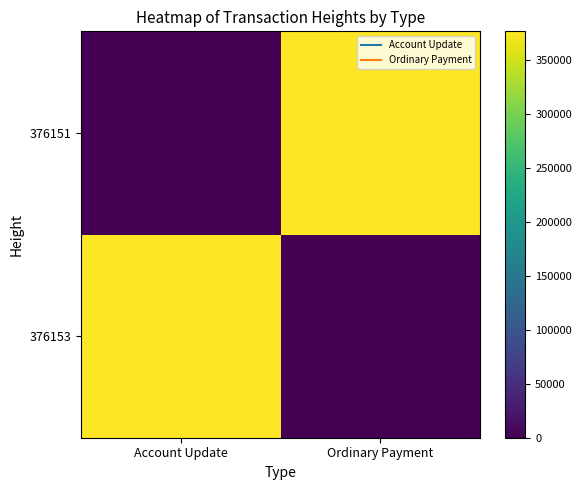

What is the difference between the highest and lowest values at Account Update?

376153